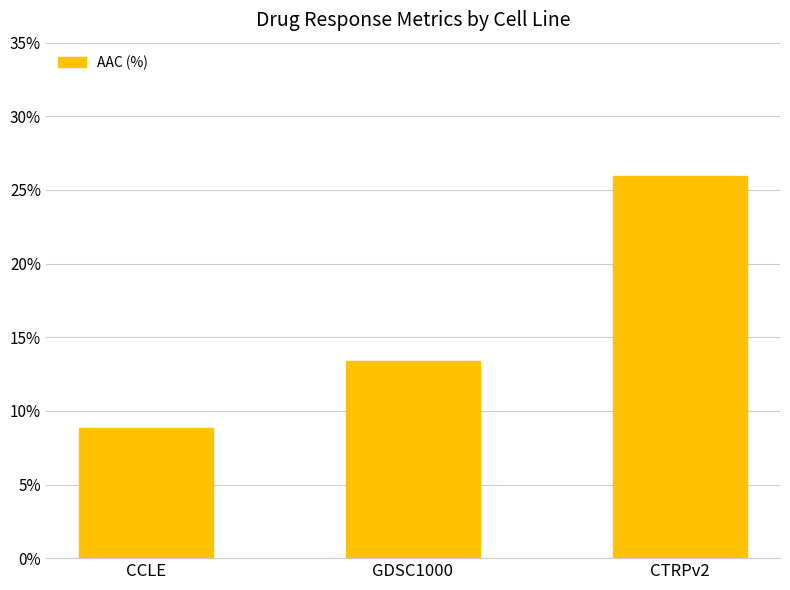

Are the bars horizontal?

No